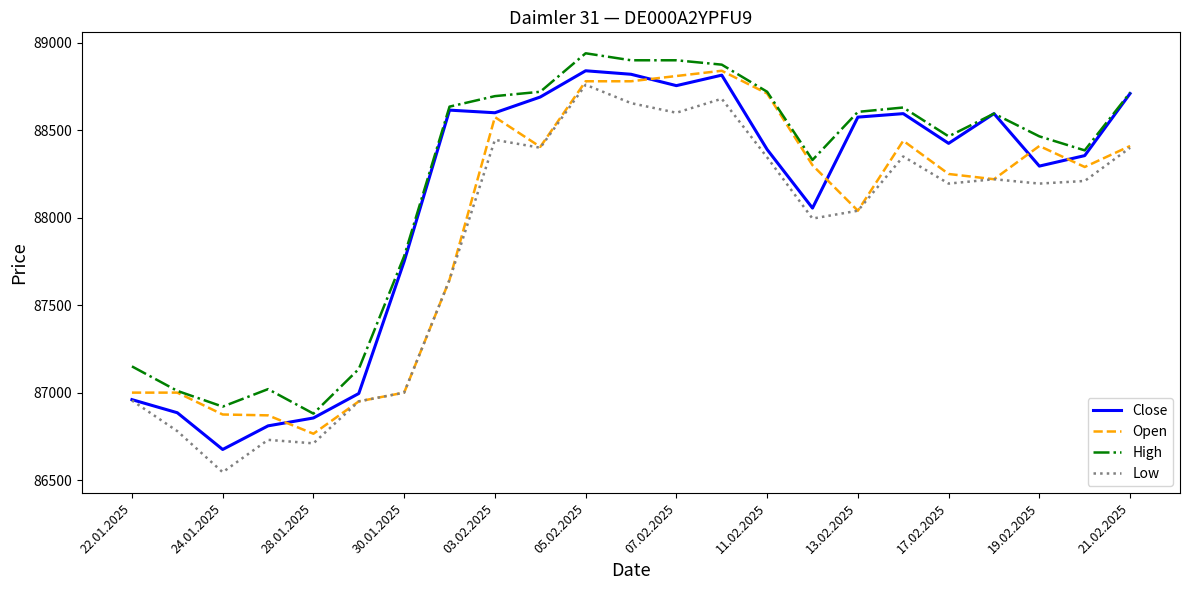

What is the minimum value for Open?

86765